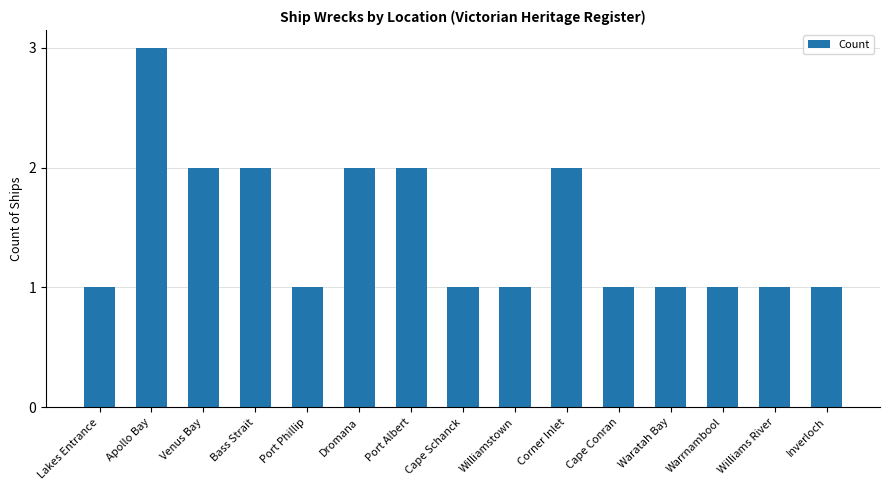

What is the maximum value shown in the chart?

3